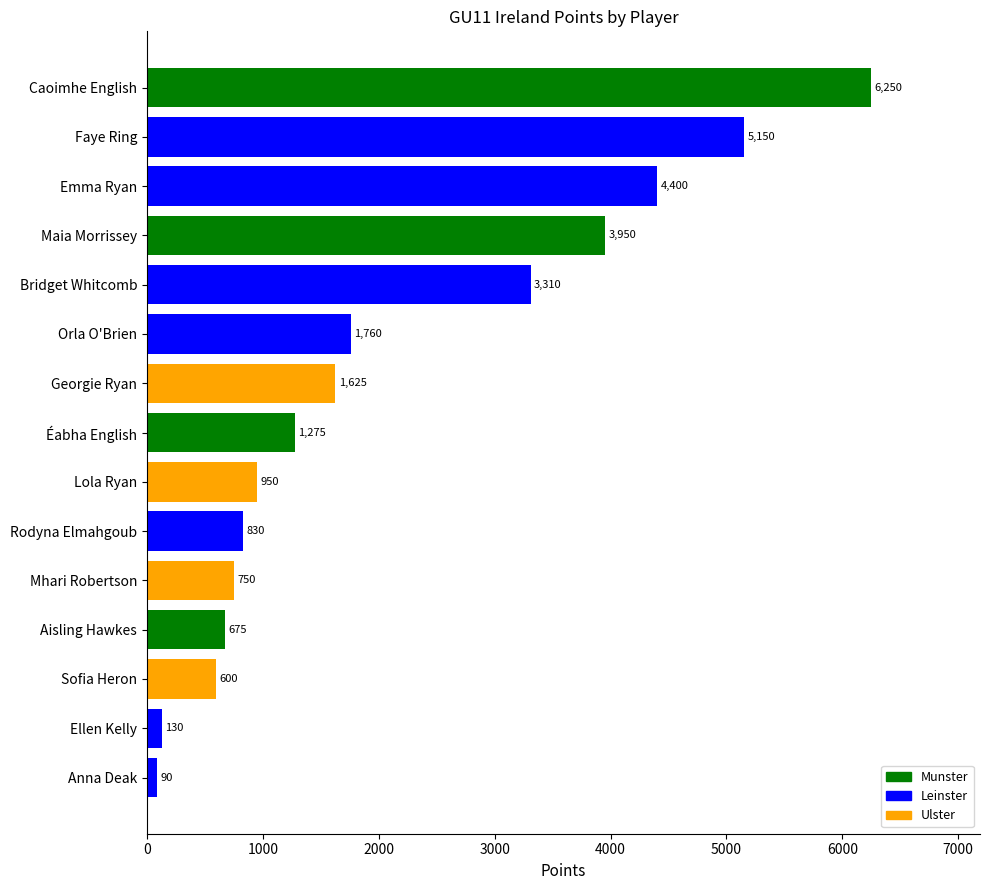

What is the smallest value displayed?

90